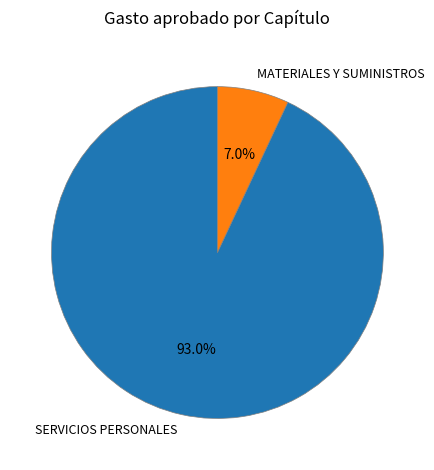

To the nearest percent, what is the average slice percentage?

50%